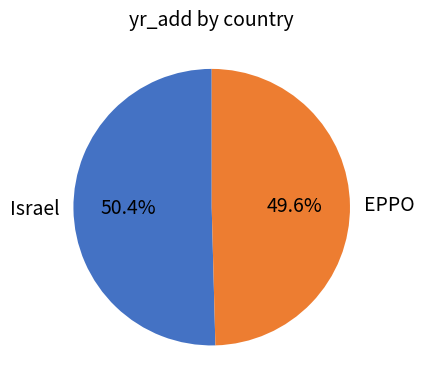

The EPPO slice represents 50% of the pie. True or false?

True